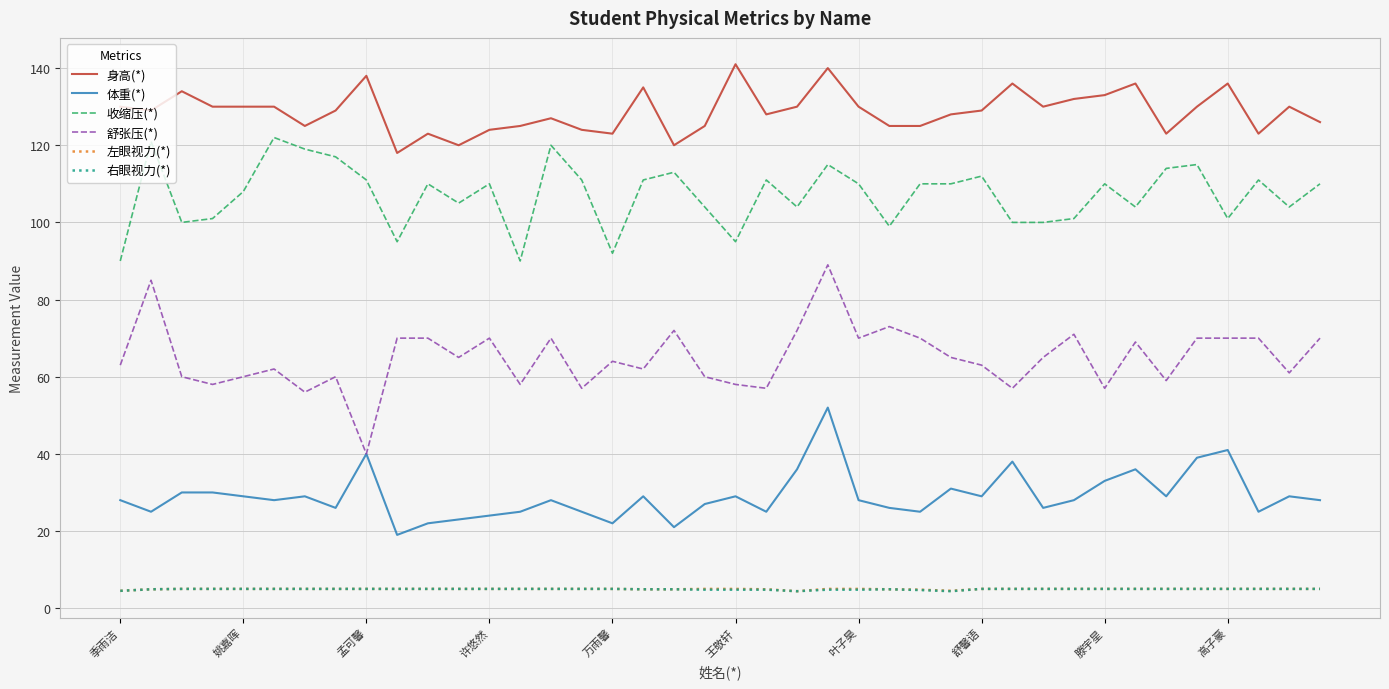

What is the highest value of the 体重(*) series?

52.0